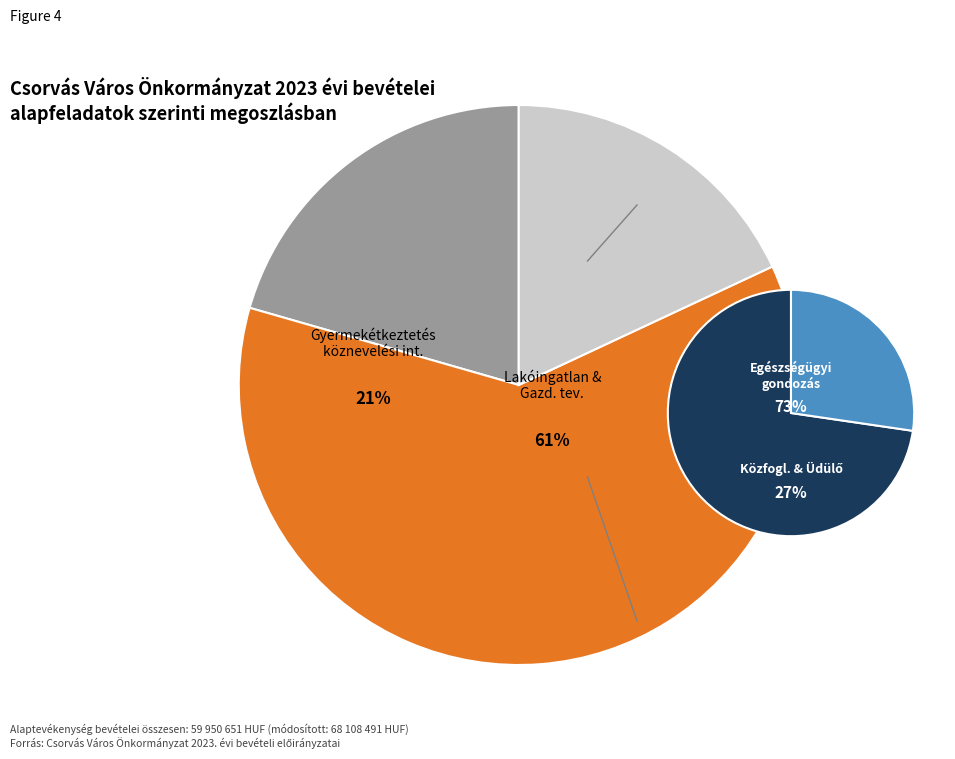

True or false: Üdülői szálláshely-szolgáltatás accounts for 11% of the total.

False